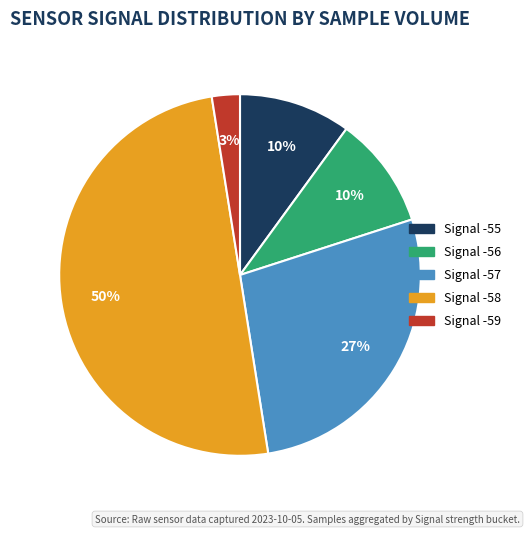

To the nearest percent, what is the average slice percentage?

20%